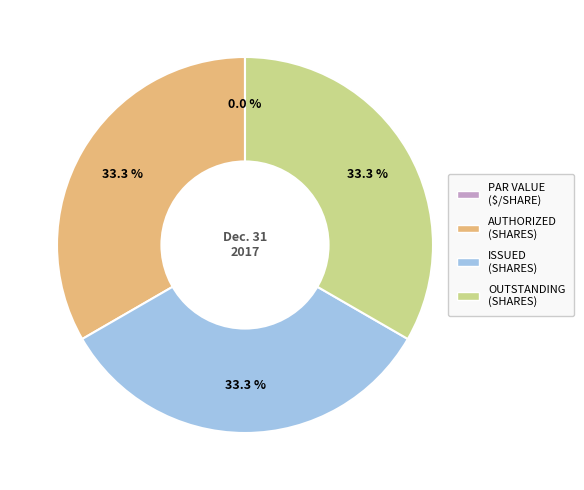

Is there any slice that represents more than half of the pie?

No